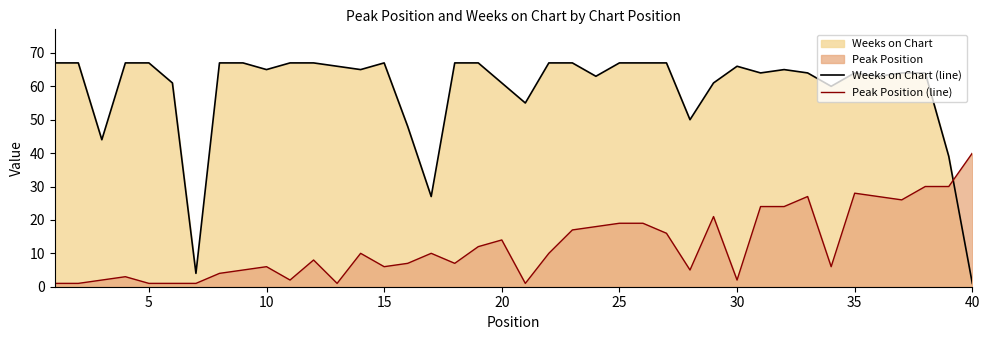

Rank the series by their average value, from lowest to highest.

Peak Position (line), Weeks on Chart (line)